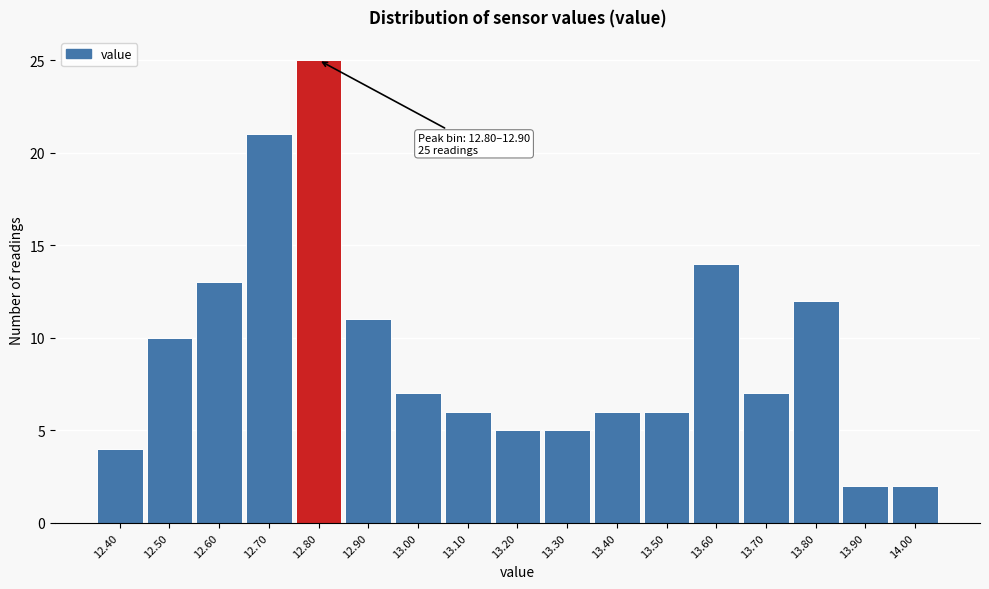

Reading left to right, transcribe all the data shown in this chart.

4	10	13	21	25	11	7	6	5	5	6	6	14	7	12	2	2